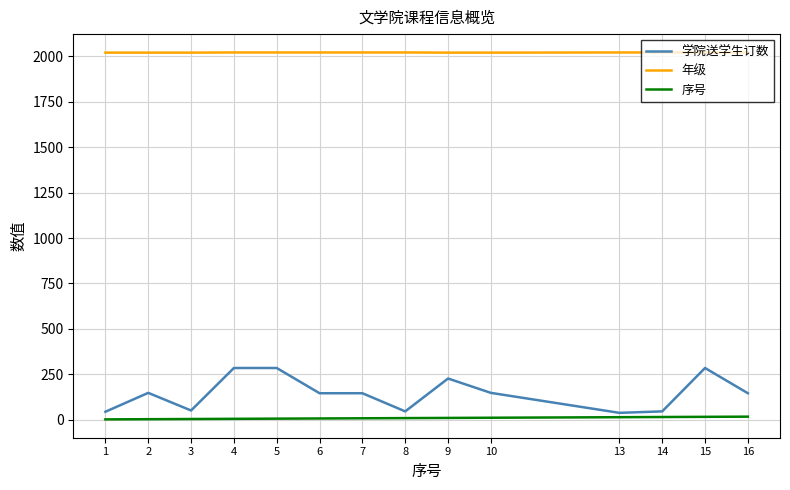

Count the 年级 values in the range 2021 to 2022.

14